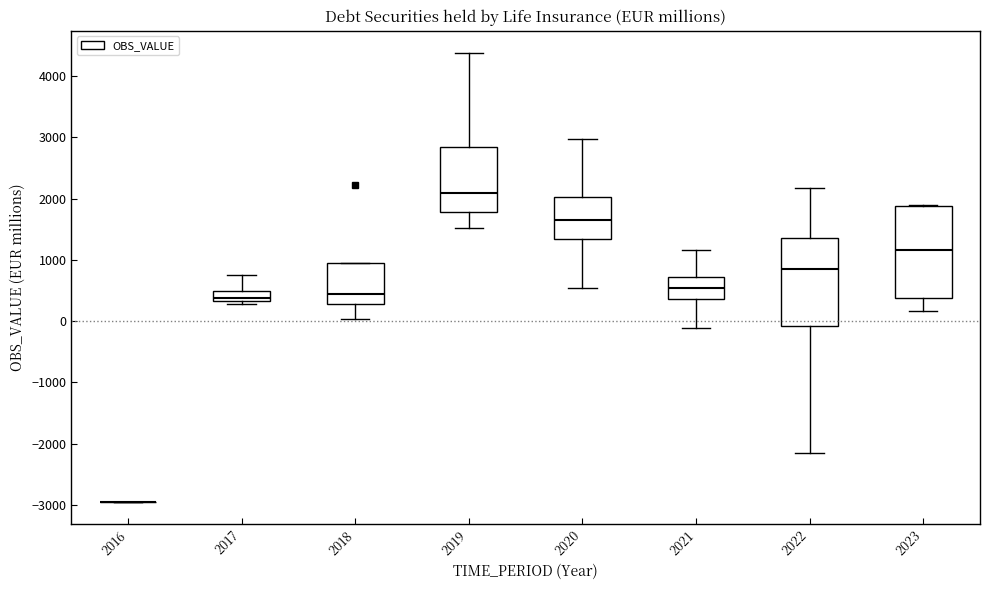

Reading left to right, read every box against the y-axis: the position of its median line, the range the box covers, and the ends of its whiskers. The values are not printed on the chart, so give them approximately, as read against the axis.

2016: box collapsed to a line at -2900, whiskers -2900 to -2900
2017: median 400, box 300 to 500, whiskers 300 (just below the box's lower edge) to 800
2018: median 400, box 300 to 1000, whiskers 0 to 1000
2019: median 2100, box 1800 to 2800, whiskers 1500 to 4400
2020: median 1700, box 1300 to 2000, whiskers 500 to 3000
2021: median 500, box 400 to 700, whiskers -100 to 1200
2022: median 800, box -100 to 1400, whiskers -2200 to 2200
2023: median 1200, box 400 to 1900, whiskers 200 to 1900